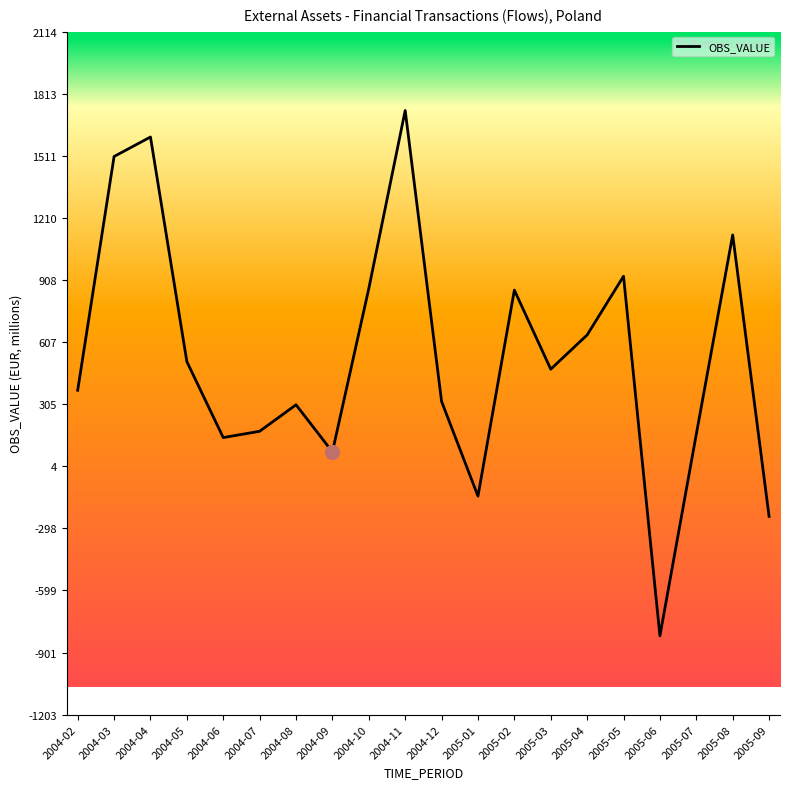

Is it true that the value at 2004-02 is 372.8?

True